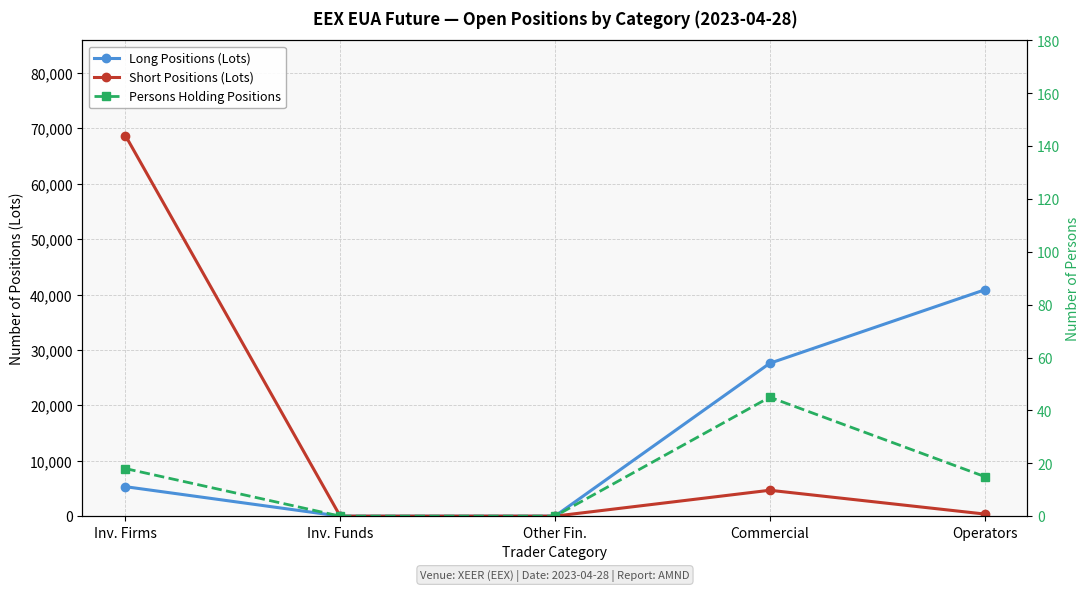

At which category is the sum across all series the highest?

Inv. Firms